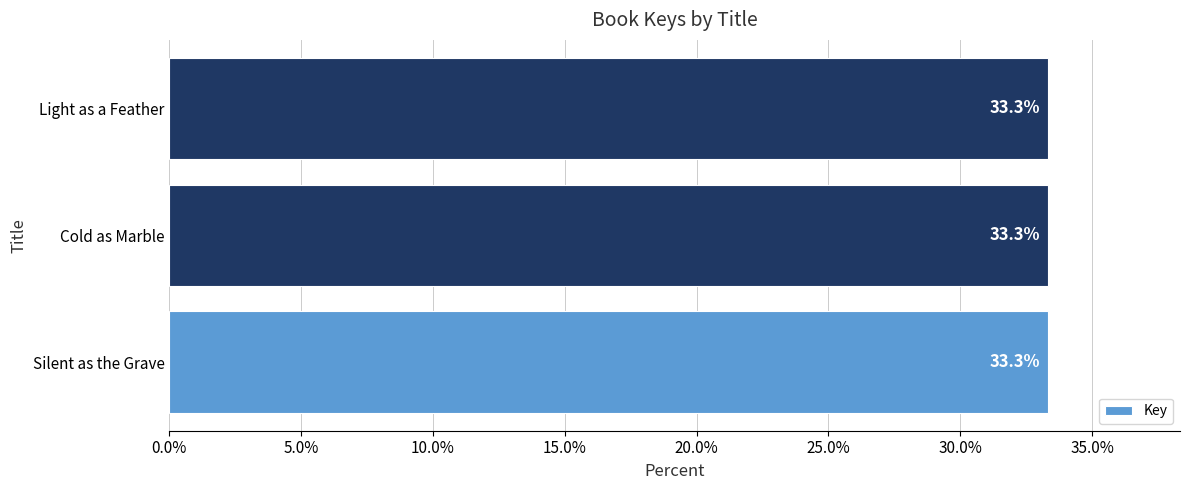

Is it true that the value at Silent as the Grave is 33.3?

True